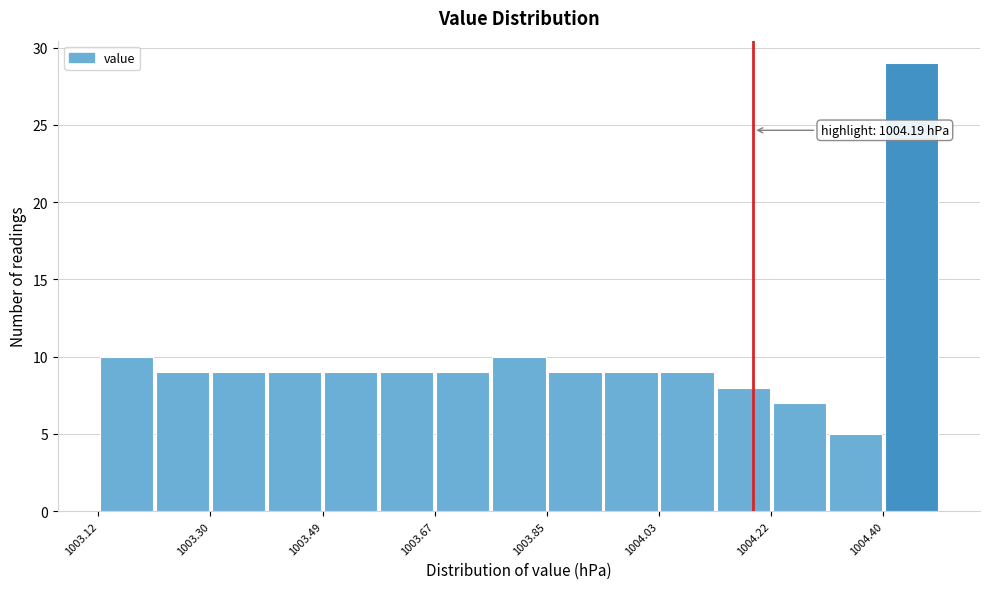

Over which range of the x-axis is the bar tallest?

1004.40 to 1004.50